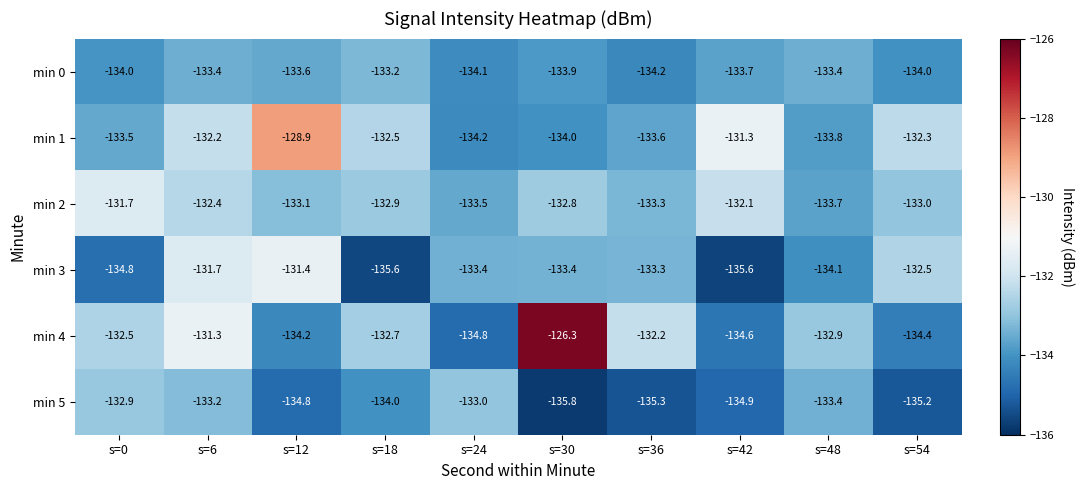

How many distinct data groups are displayed?

6